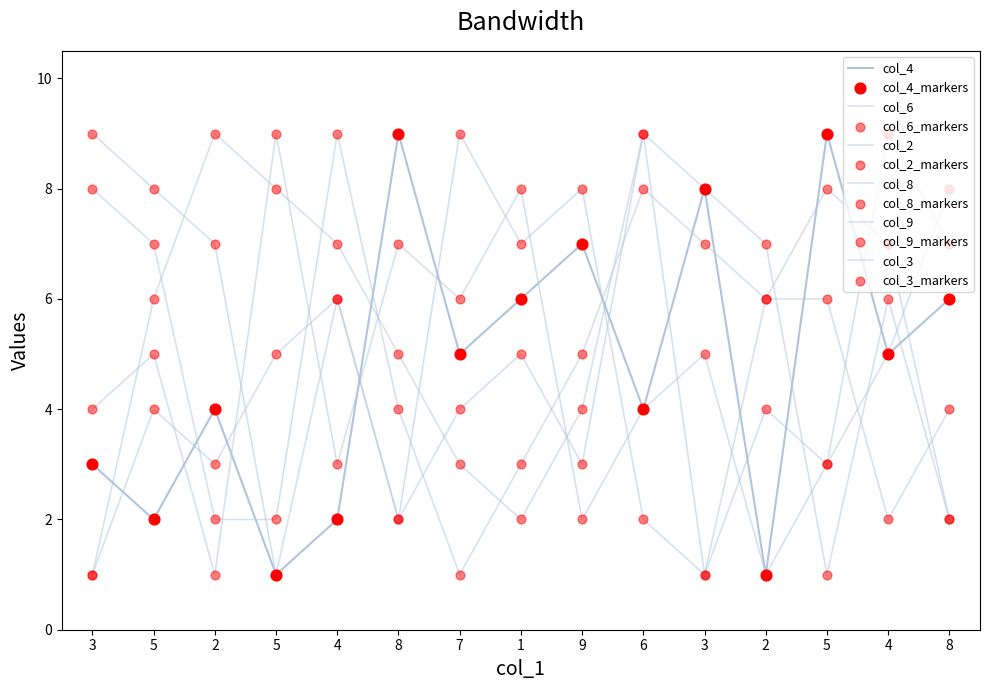

Is this an area chart (filled region under the line)?

No